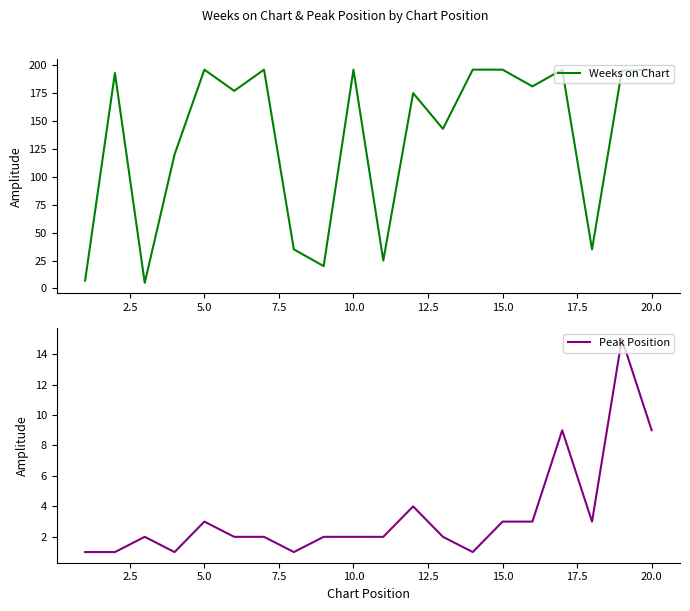

Reading right to left, what are all the values shown in this chart?

Weeks on Chart: 196	195	35	196	181	196	196	143	175	25	196	20	35	196	177	196	120	5	193	7
Peak Position: 9	15	3	9	3	3	1	2	4	2	2	2	1	2	2	3	1	2	1	1